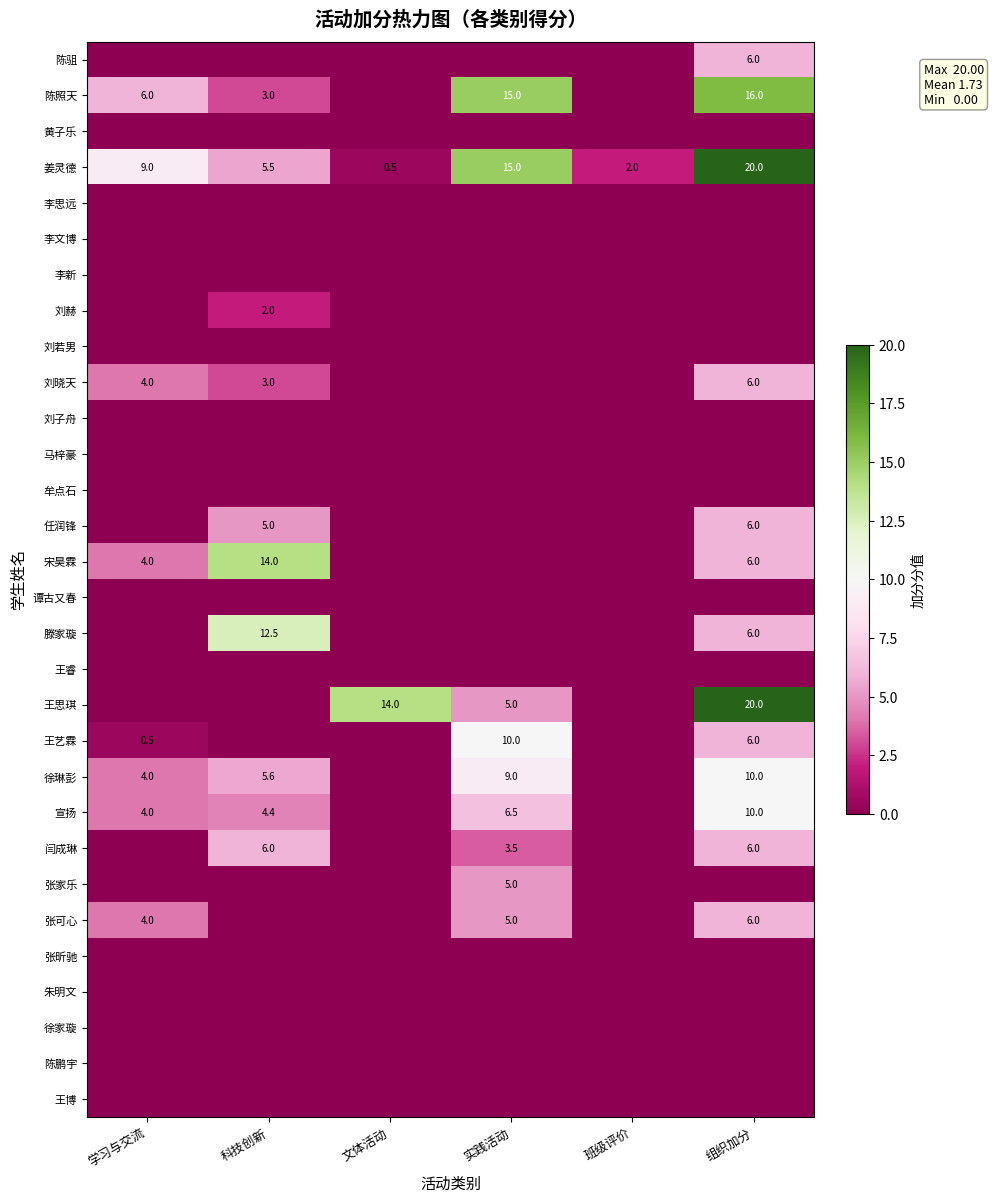

What is the difference between the second highest and minimum values in the 姜灵德 series?

14.5